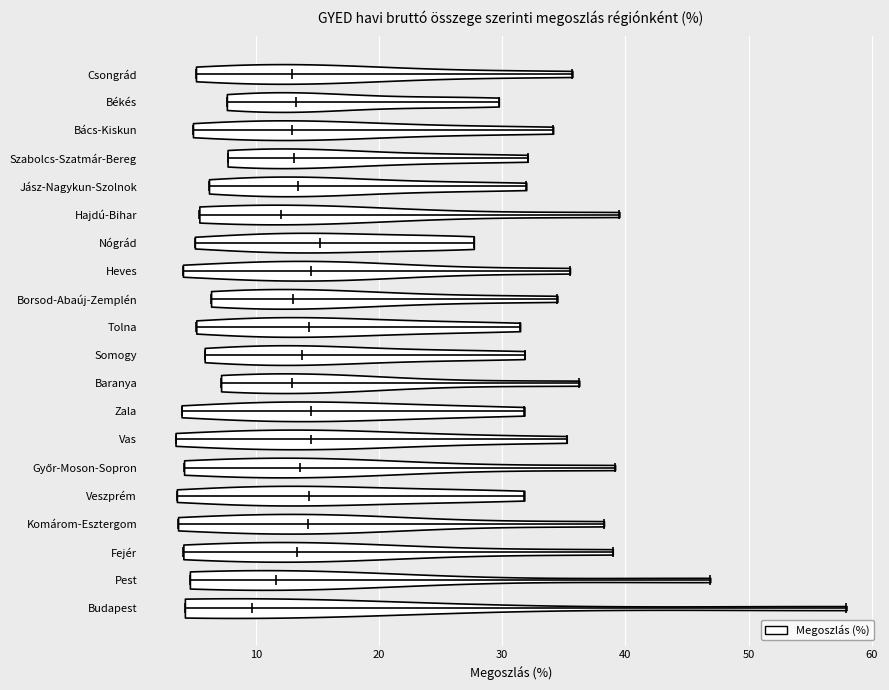

Reading bottom to top, read every violin against the x-axis: where its median line is, and the lowest and highest points it reaches. The values are not printed on the chart, so give them approximately, as read against the axis.

Budapest: median line 10, lowest point 4, highest point 58
Pest: median line 12, lowest point 5, highest point 47
Fejér: median line 13, lowest point 4, highest point 39
Komárom-Esztergom: median line 14, lowest point 4, highest point 38
Veszprém: median line 14, lowest point 4, highest point 32
Győr-Moson-Sopron: median line 14, lowest point 4, highest point 39
Vas: median line 14, lowest point 3, highest point 35
Zala: median line 14, lowest point 4, highest point 32
Baranya: median line 13, lowest point 7, highest point 36
Somogy: median line 14, lowest point 6, highest point 32
Tolna: median line 14, lowest point 5, highest point 31
Borsod-Abaúj-Zemplén: median line 13, lowest point 6, highest point 34
Heves: median line 15, lowest point 4, highest point 36
Nógrád: median line 15, lowest point 5, highest point 28
Hajdú-Bihar: median line 12, lowest point 5, highest point 40
Jász-Nagykun-Szolnok: median line 13, lowest point 6, highest point 32
Szabolcs-Szatmár-Bereg: median line 13, lowest point 8, highest point 32
Bács-Kiskun: median line 13, lowest point 5, highest point 34
Békés: median line 13, lowest point 8, highest point 30
Csongrád: median line 13, lowest point 5, highest point 36